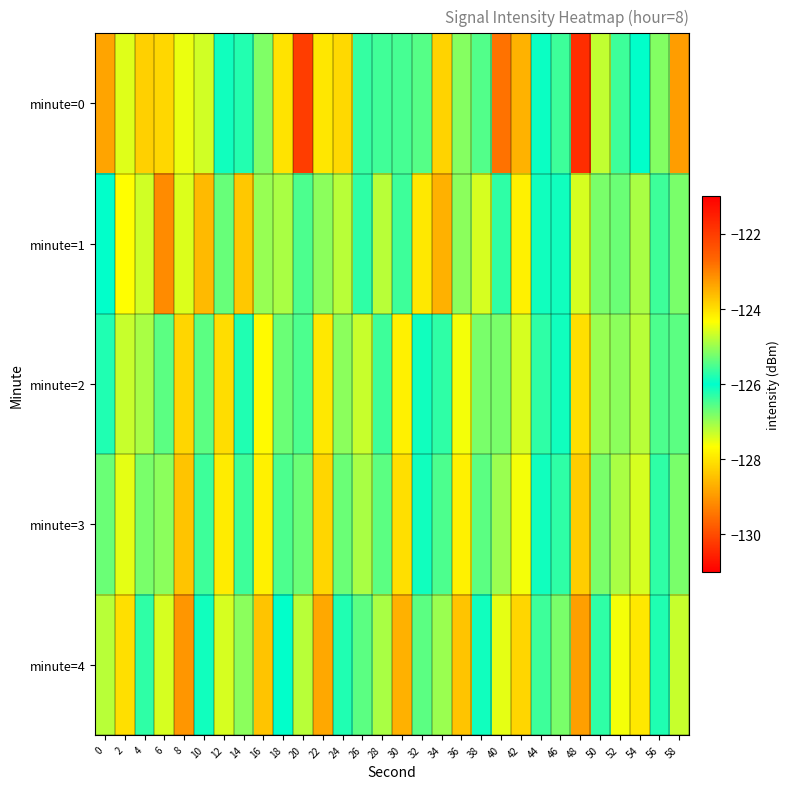

Rank the series by their maximum value, from highest to lowest.

minute=0, minute=1, minute=4, minute=3, minute=2